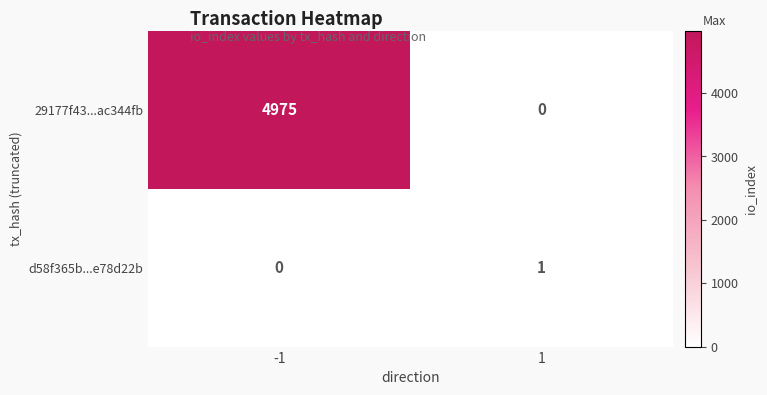

Reading left to right, list all the values displayed in this chart.

29177f43...ac344fb: 4975	0
d58f365b...e78d22b: 0	1